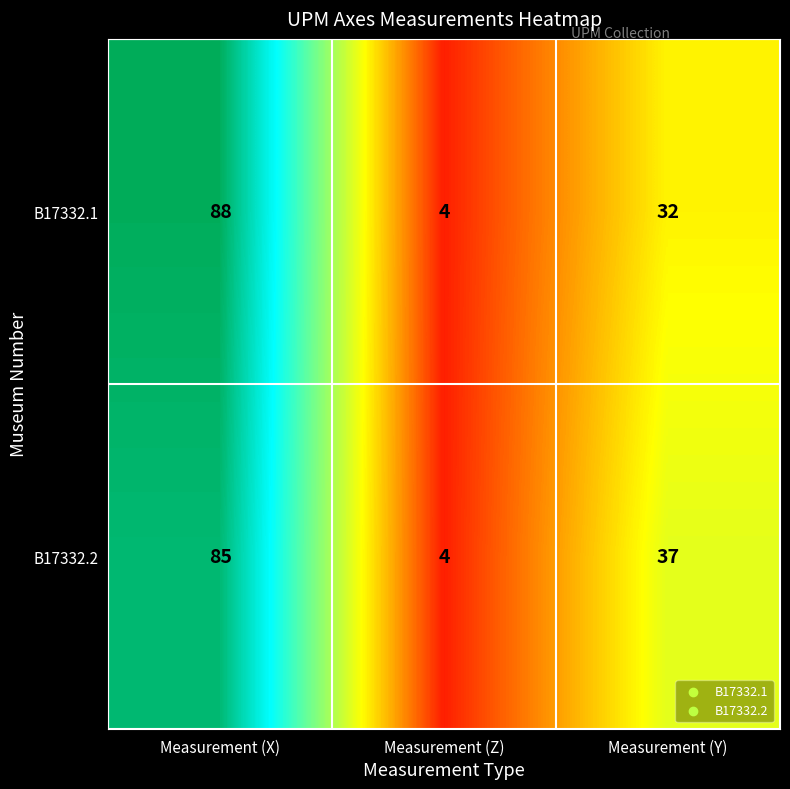

At Measurement (X), list the series in order from largest to smallest.

B17332.1, B17332.2